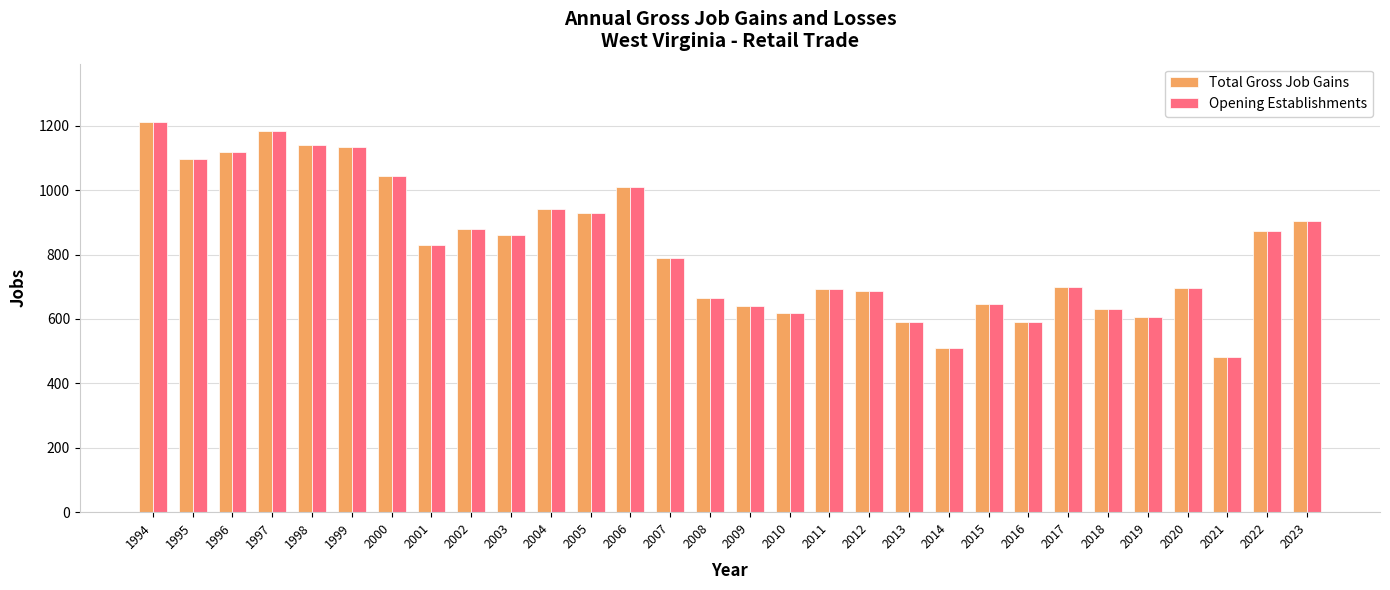

Are the bars grouped side by side (vs. stacked)?

Yes